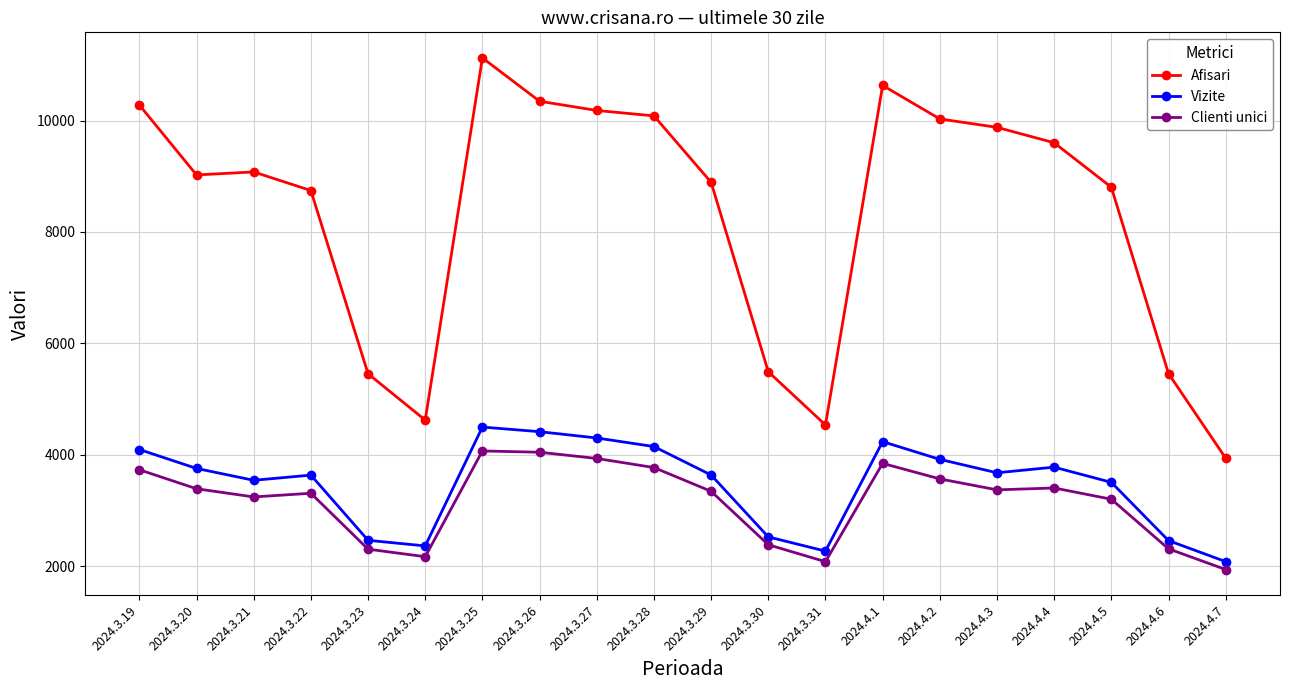

True or false: Afisari has more than 0 interior local peaks.

True